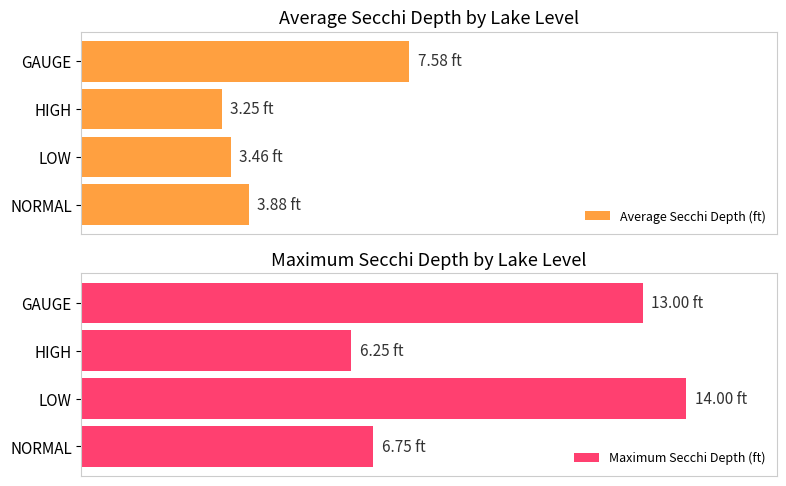

Which series has the largest total across all categories?

Maximum Secchi Depth (ft)